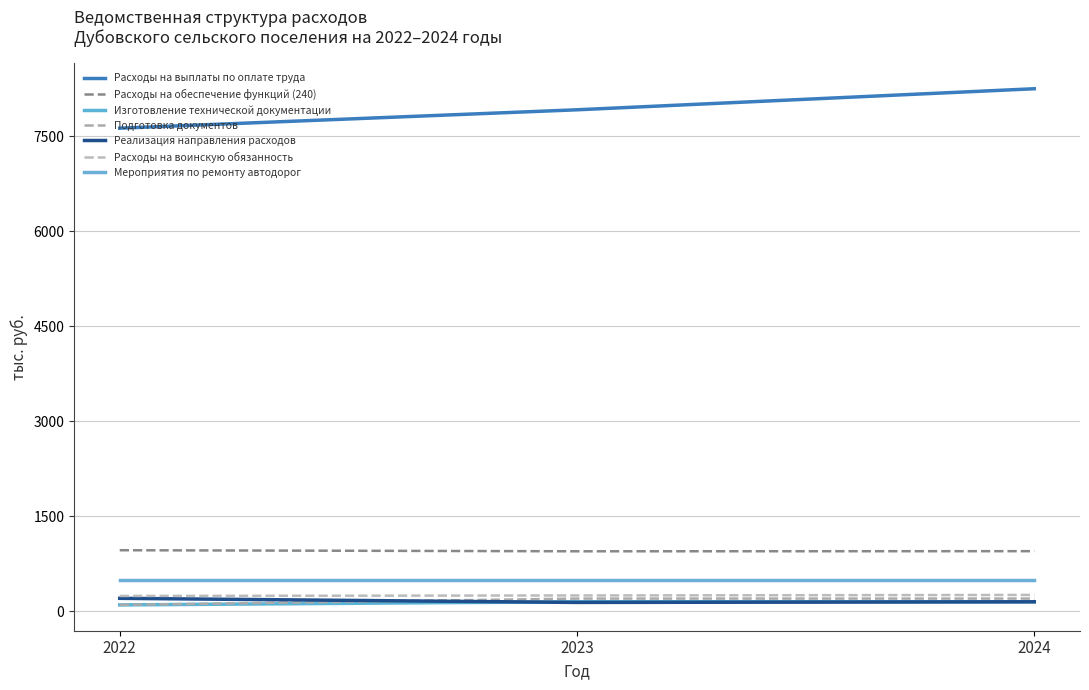

Is this an area chart (filled region under the line)?

No